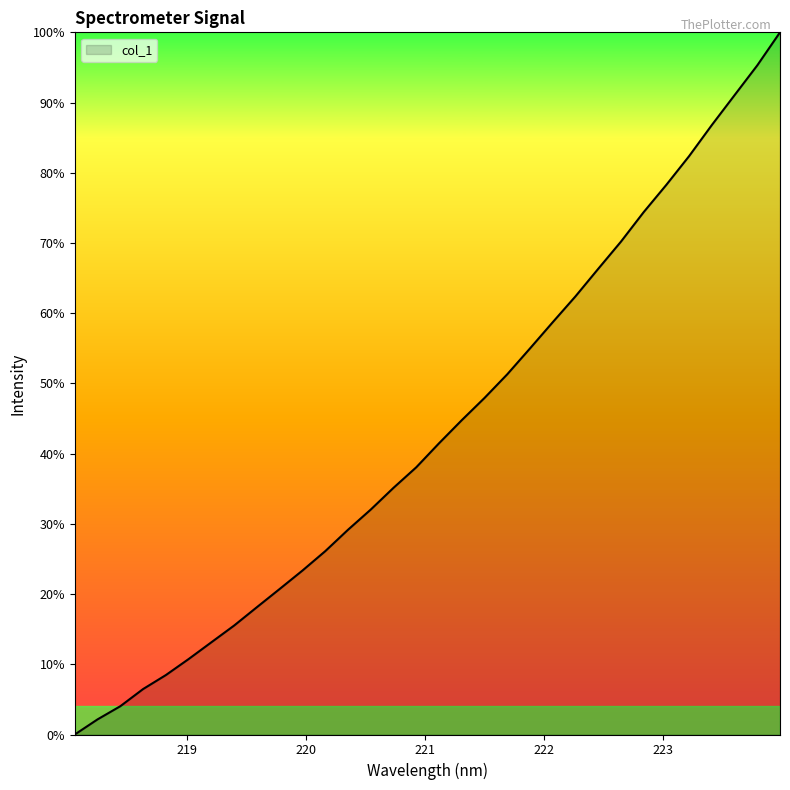

Does the chart have visible grid lines?

No